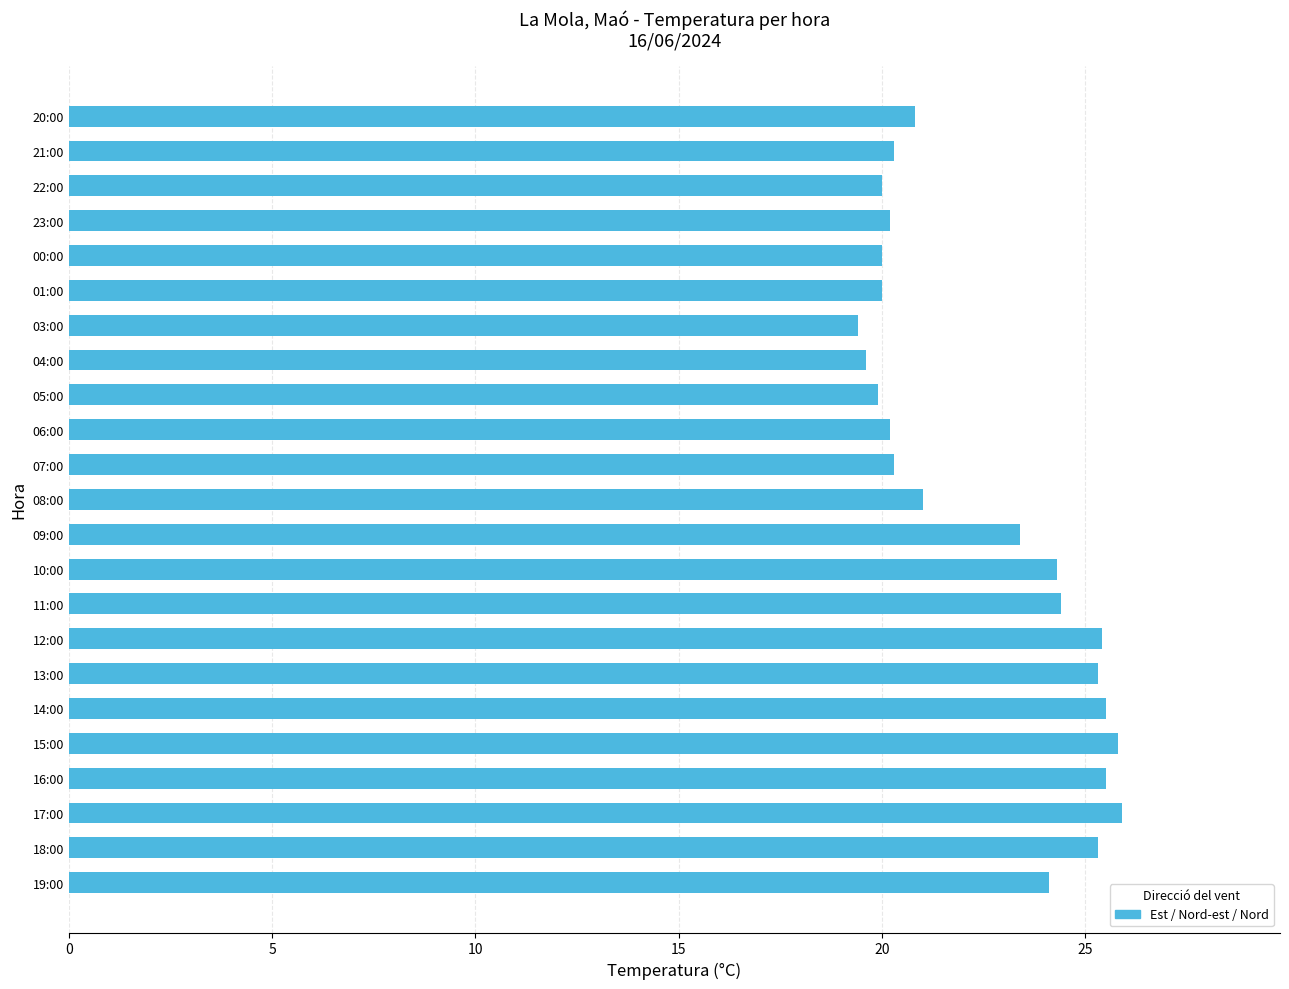

How many bars are there in total?

23